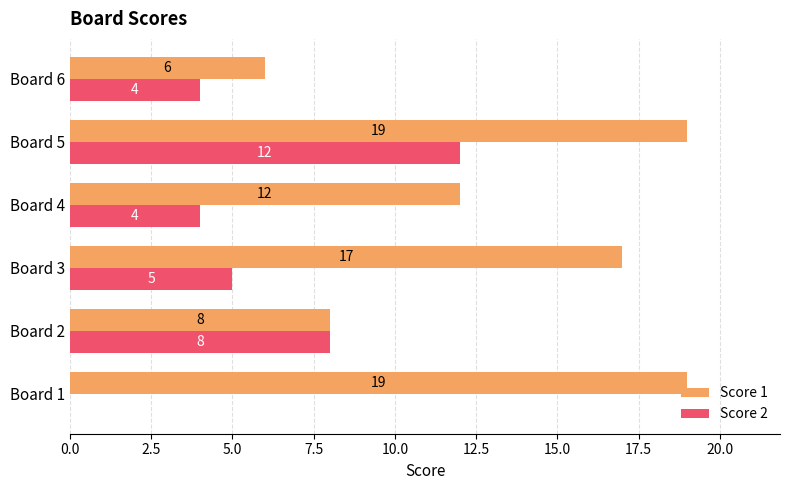

What is the sum of the Score 2 values at Board 4 and Board 5?

16